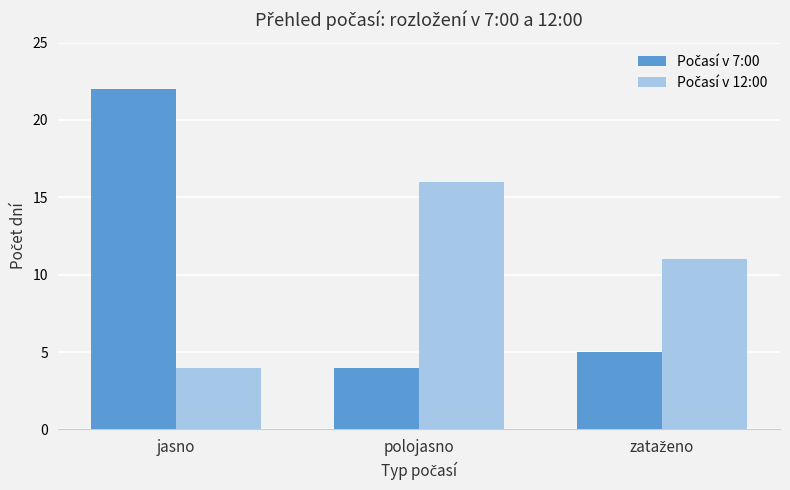

Which label corresponds to the largest value in the chart?

jasno